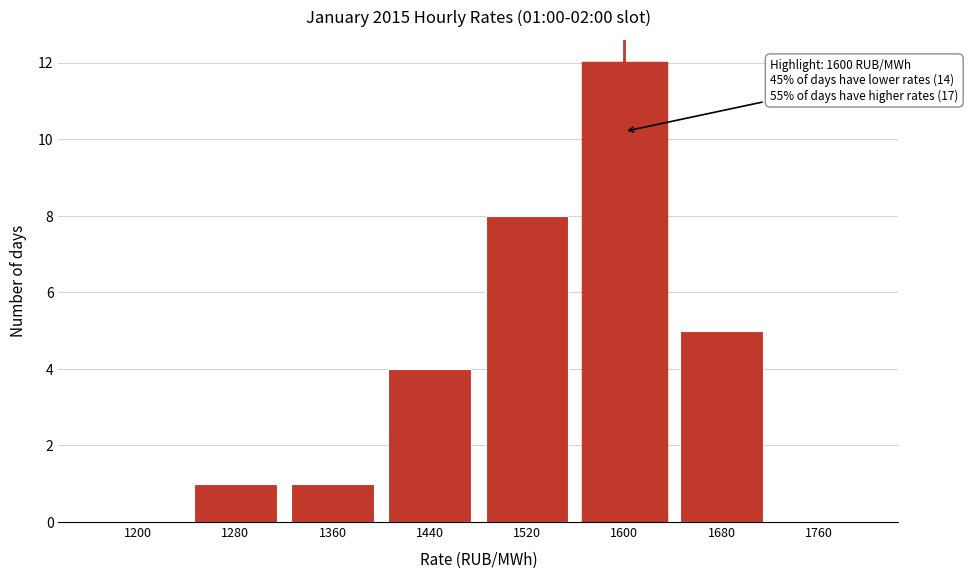

Reading left to right, what are all the values shown in this chart?

1200=0	1280=1	1360=1	1440=4	1520=8	1600=12	1680=5	1760=0